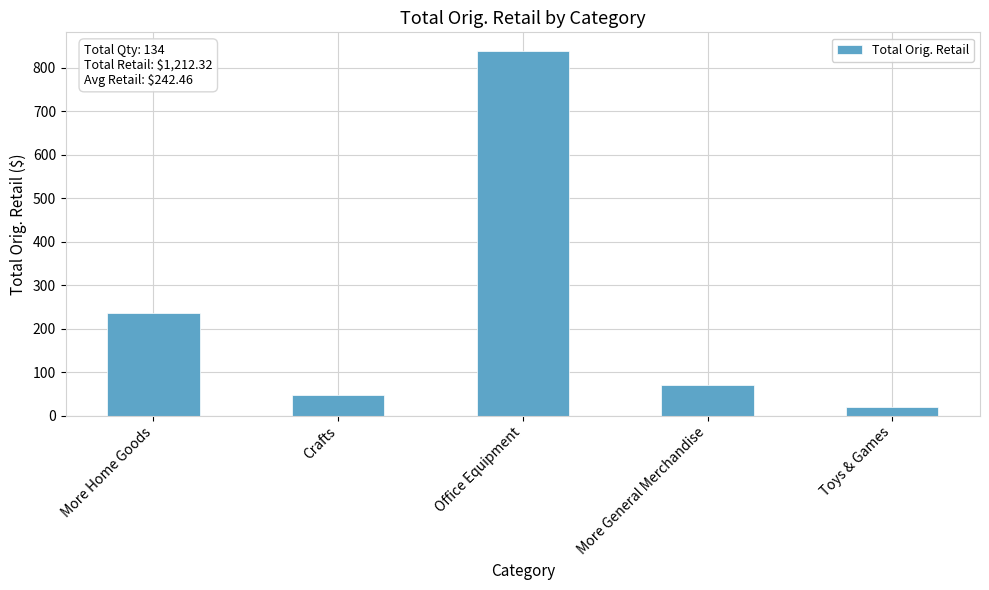

Rank the categories by value from lowest to highest.

Toys & Games, Crafts, More General Merchandise, More Home Goods, Office Equipment